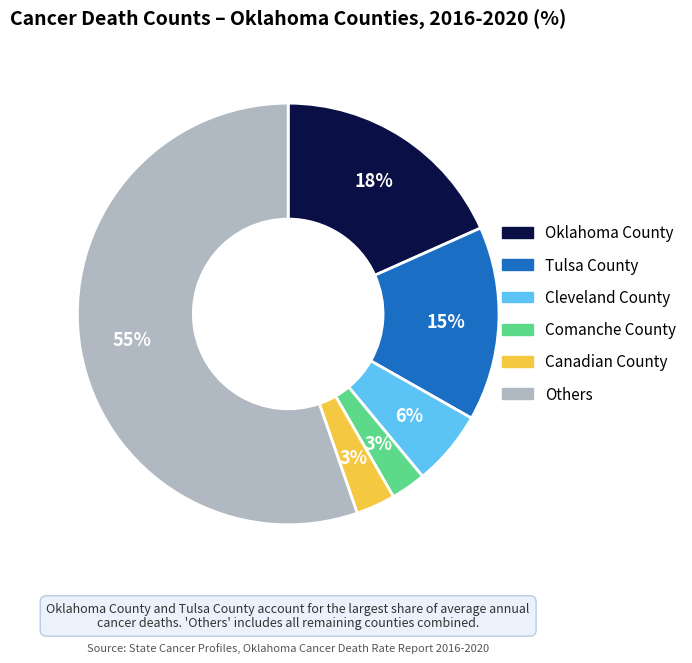

To the nearest percent, what is the average slice percentage?

17%